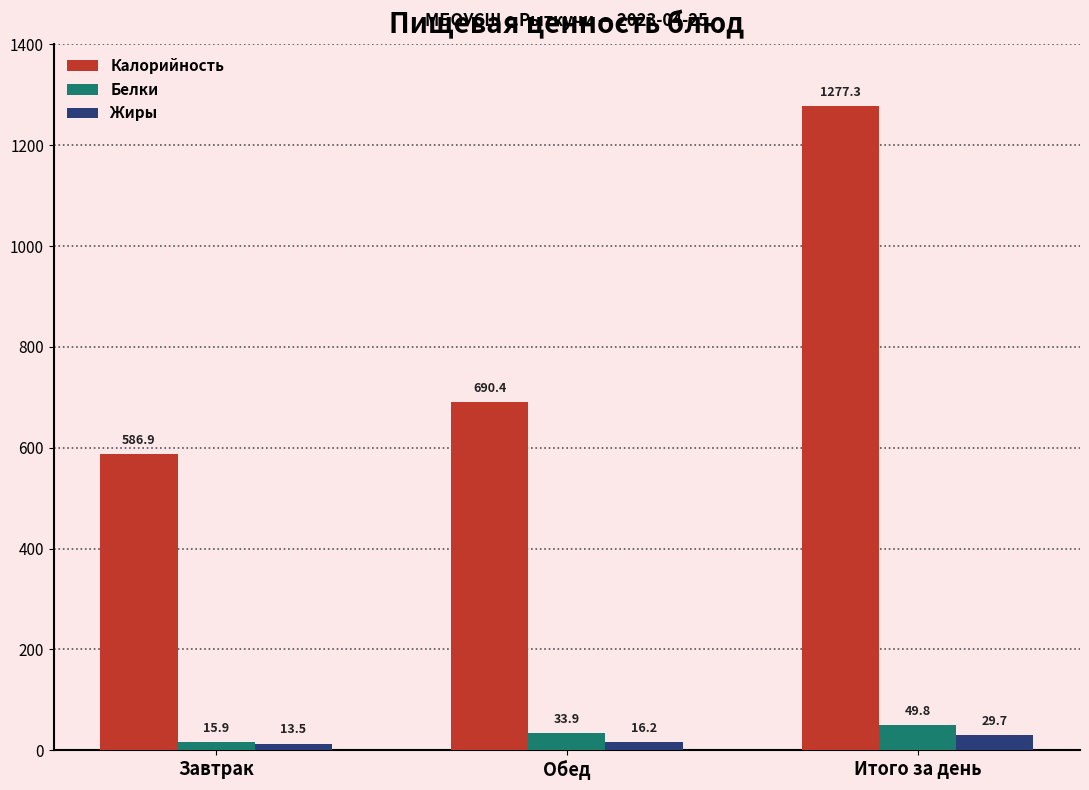

What is the total value across all series at Завтрак?

616.3